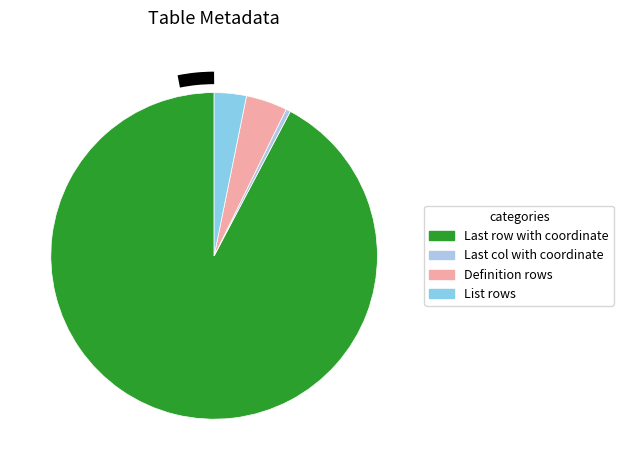

Combined, do Definition rows and List rows account for over 50%?

No